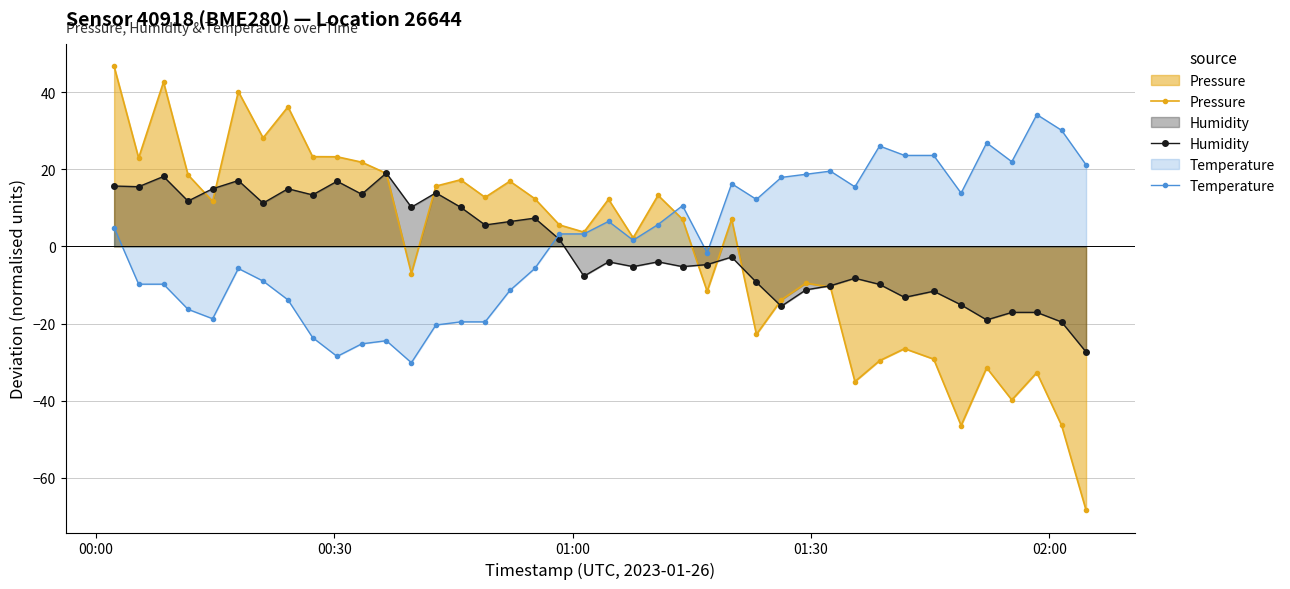

How many interior local peaks does the temperature series have?

9